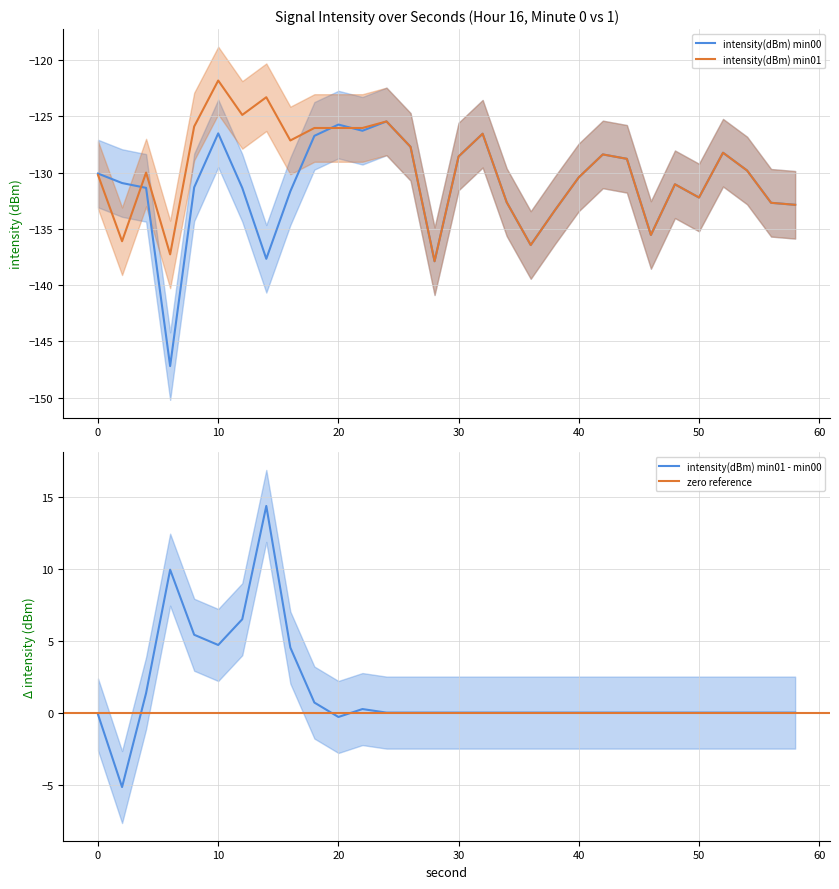

True or false: intensity(dBm) min01 and intensity(dBm) min00 cross at least once.

True